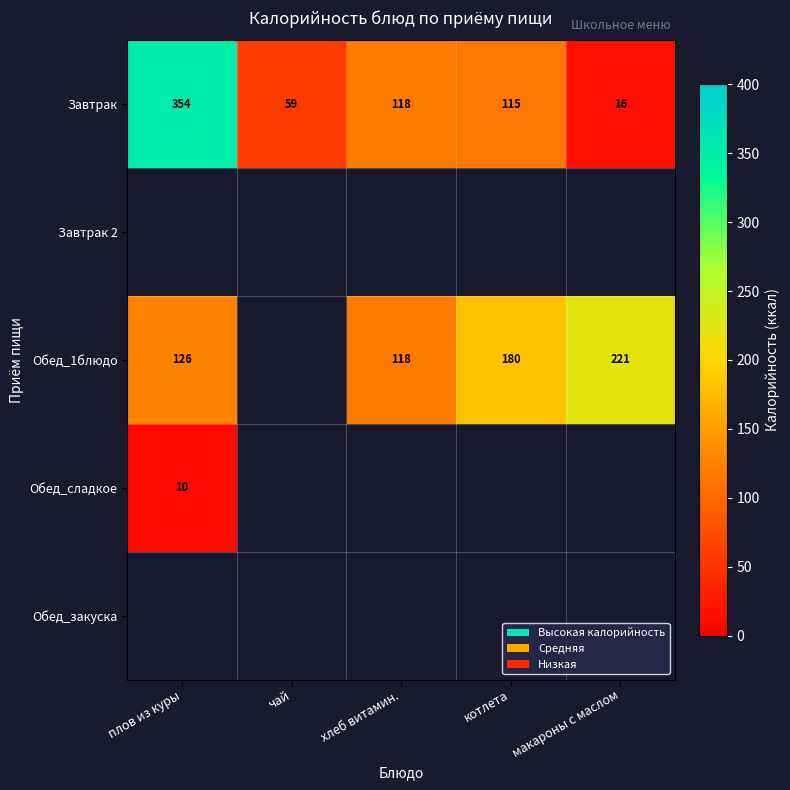

What is the lowest value of the Завтрак series?

16